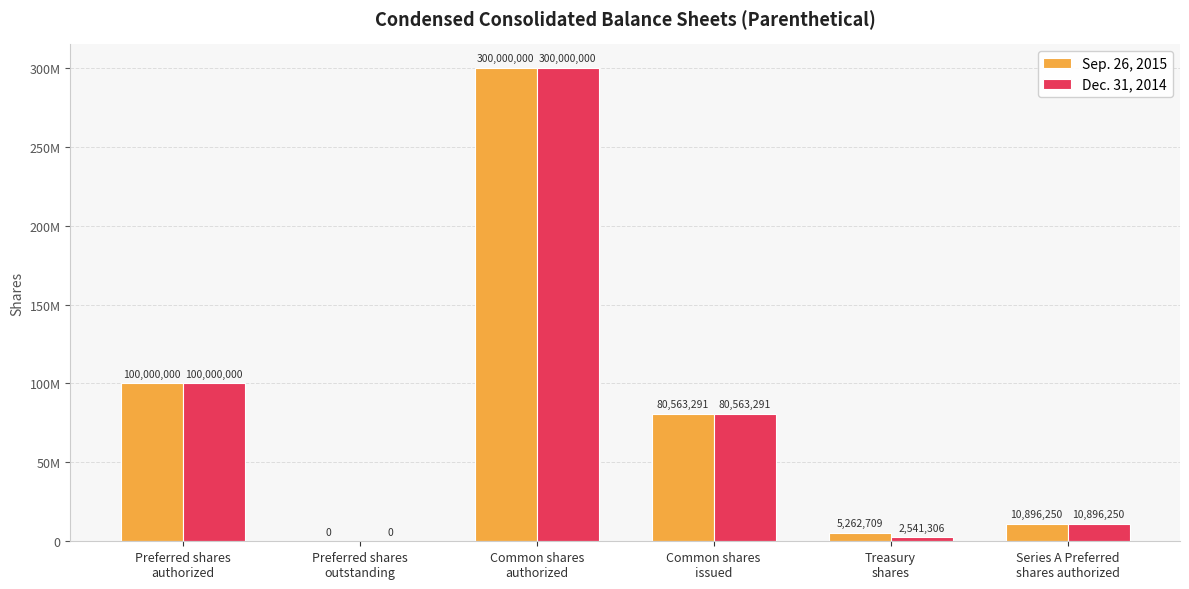

What is the difference between the second highest and second lowest values in the Sep. 26, 2015 series?

94737291